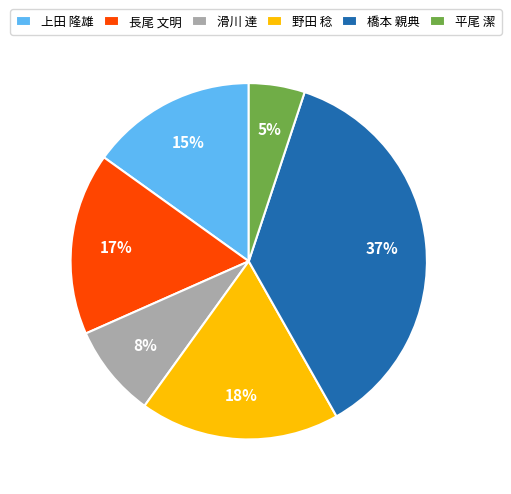

Does 平尾 潔 account for over 50% of the chart?

No